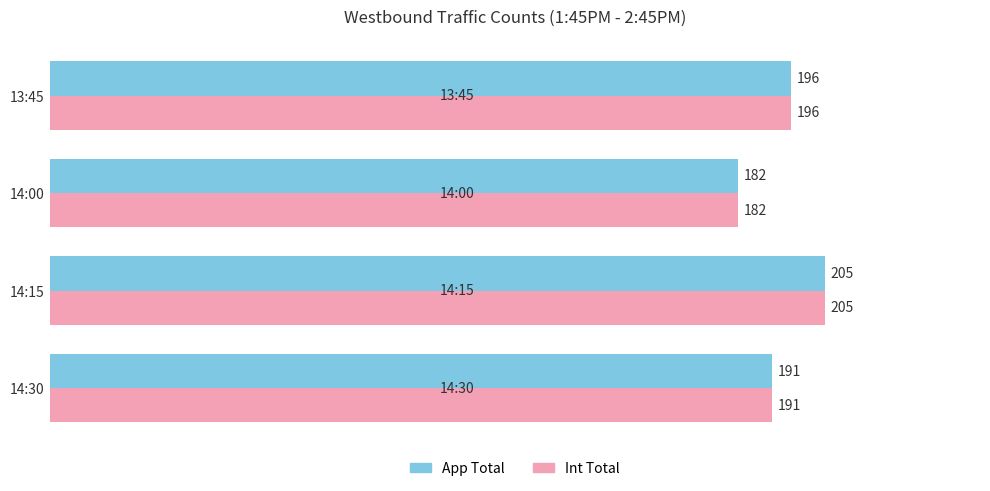

At which label is App Total closest to 193?

14:30